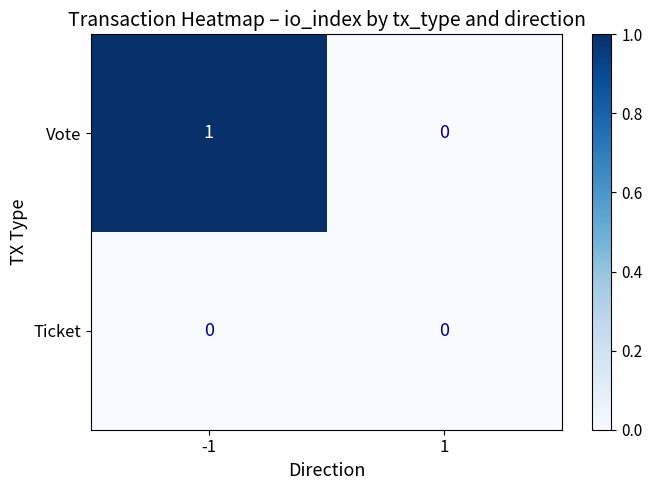

Is it true that Vote equals 1 at -1?

False